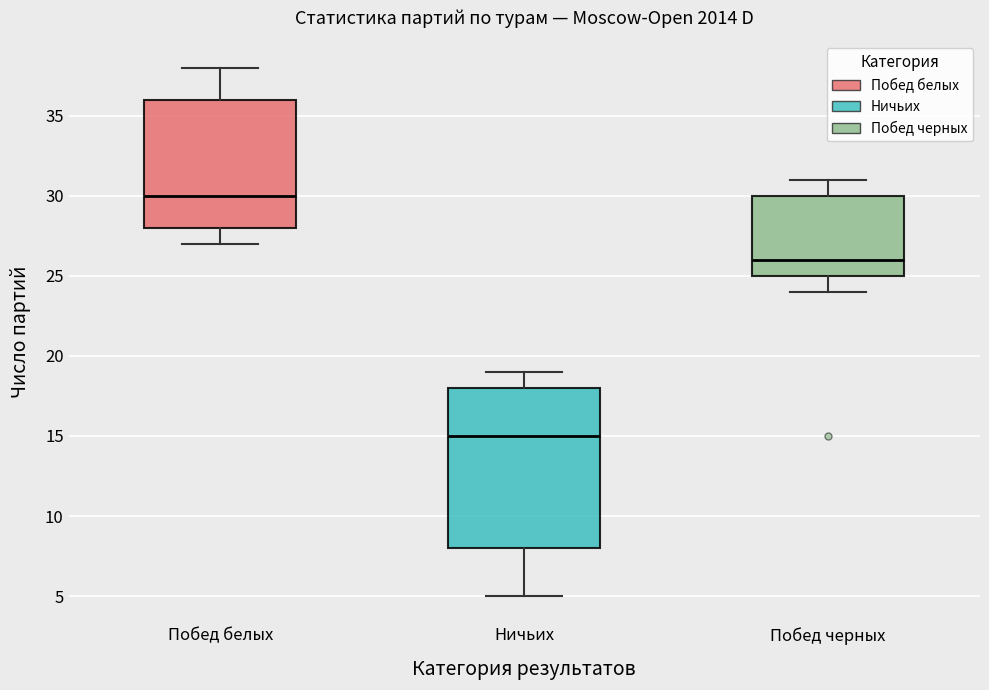

Reading left to right, read every box against the y-axis: the position of its median line, the range the box covers, and the ends of its whiskers. The values are not printed on the chart, so give them approximately, as read against the axis.

Побед белых: median 30, box 28 to 36, whiskers 27 to 38
Ничьих: median 15, box 8 to 18, whiskers 5 to 19
Побед черных: median 26, box 25 to 30, whiskers 24 to 31